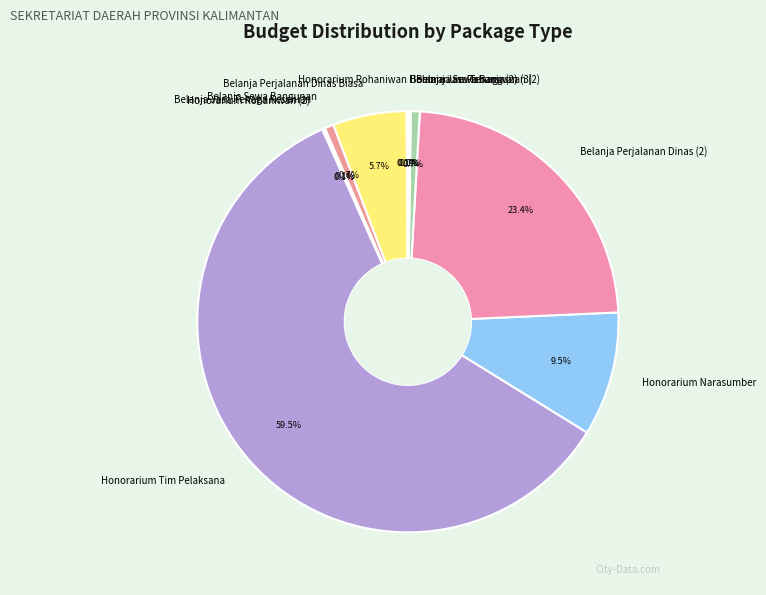

Approximately how many times larger is the value at Belanja Sewa Bangunan compared to Belanja Perjalanan Dinas Biasa?

0.1